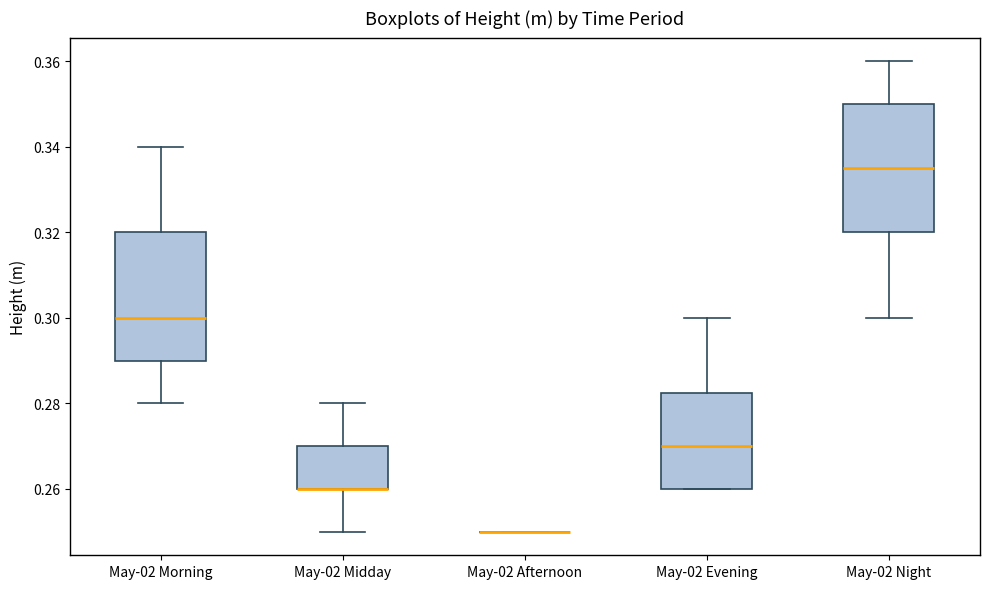

Where is the lower edge of the box for May-02 Morning on the y-axis? The values are not printed on the chart, so give them approximately, as read against the axis.

0.290